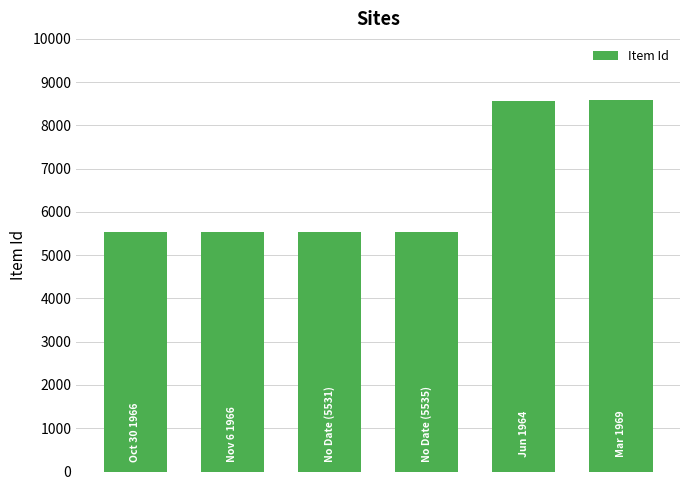

What is the minimum value shown in the chart?

5525